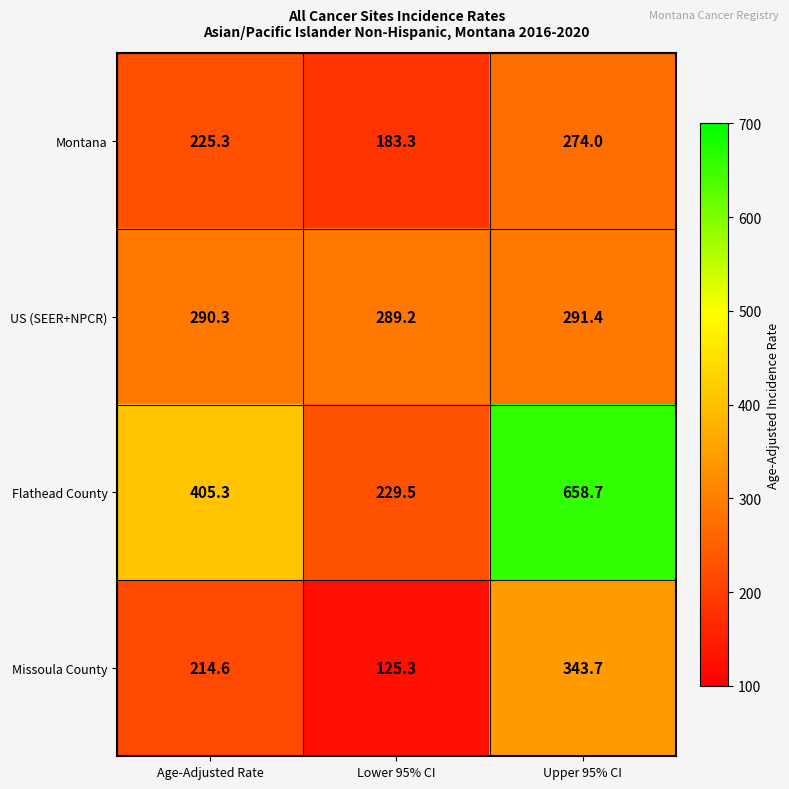

What is the difference between the maximum and minimum values in the Flathead County series?

429.2